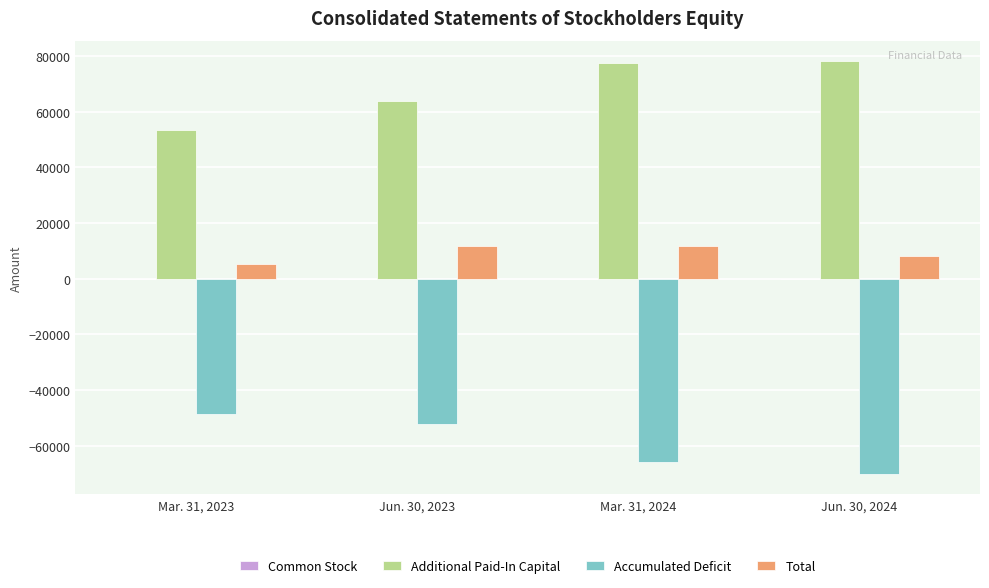

What is the maximum value for Additional Paid-In Capital?

78050